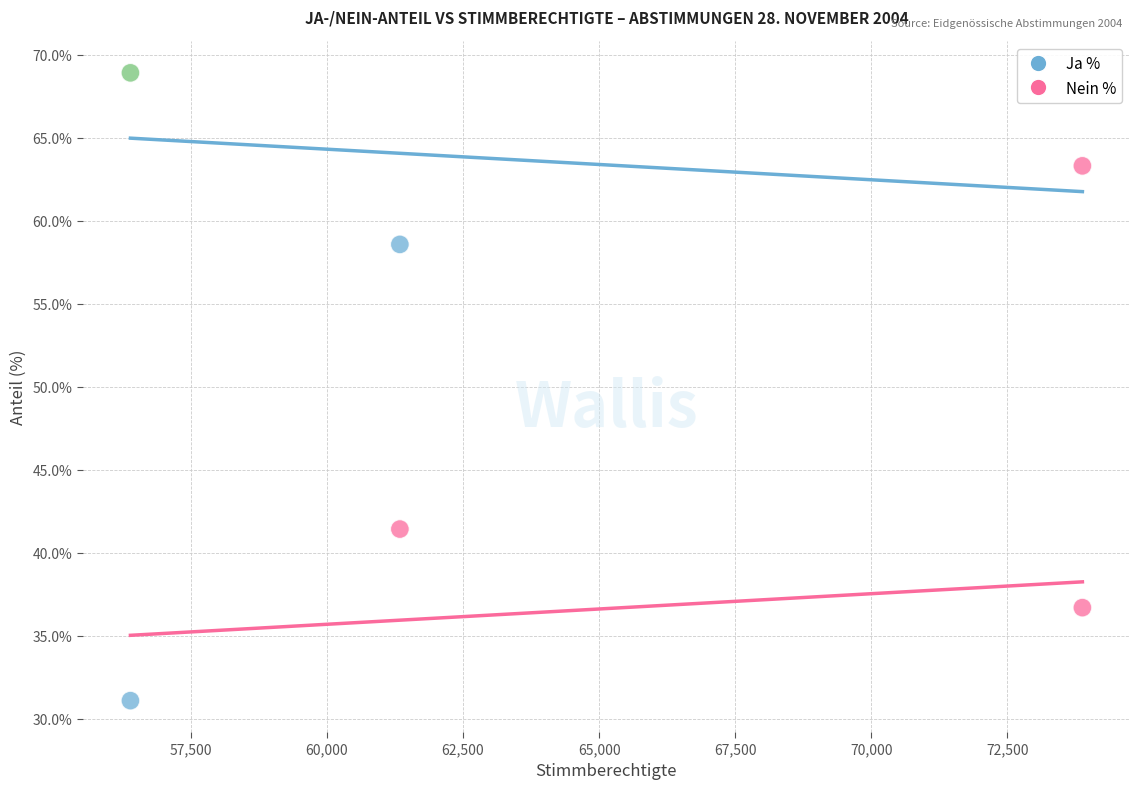

Which series reaches the minimum Y coordinate?

Nein %